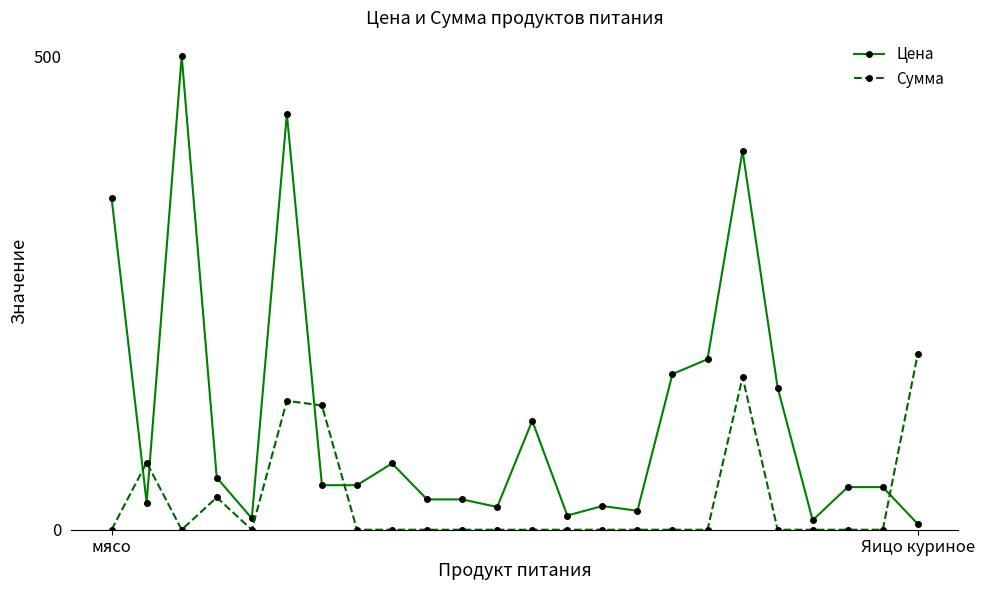

List the series in order of their peak value, highest first.

Цена, Сумма